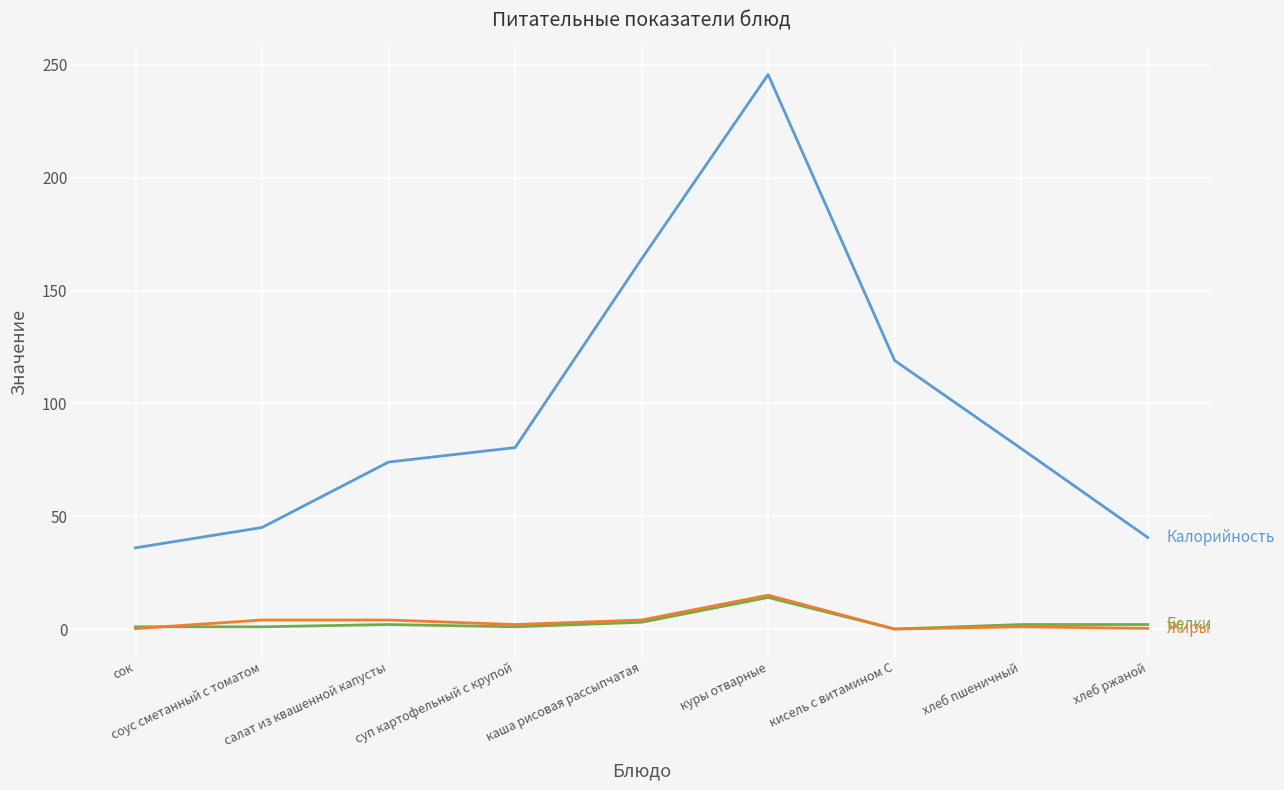

Count the number of data series in this chart.

3